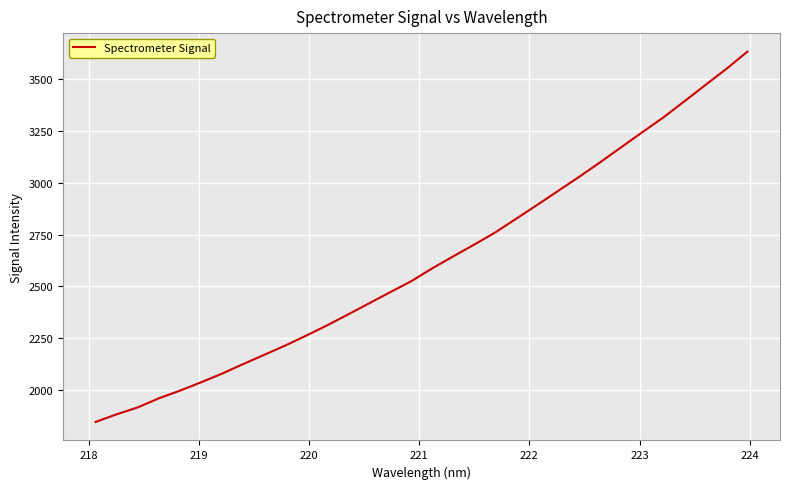

What is the difference between the maximum and minimum values?

1789.4